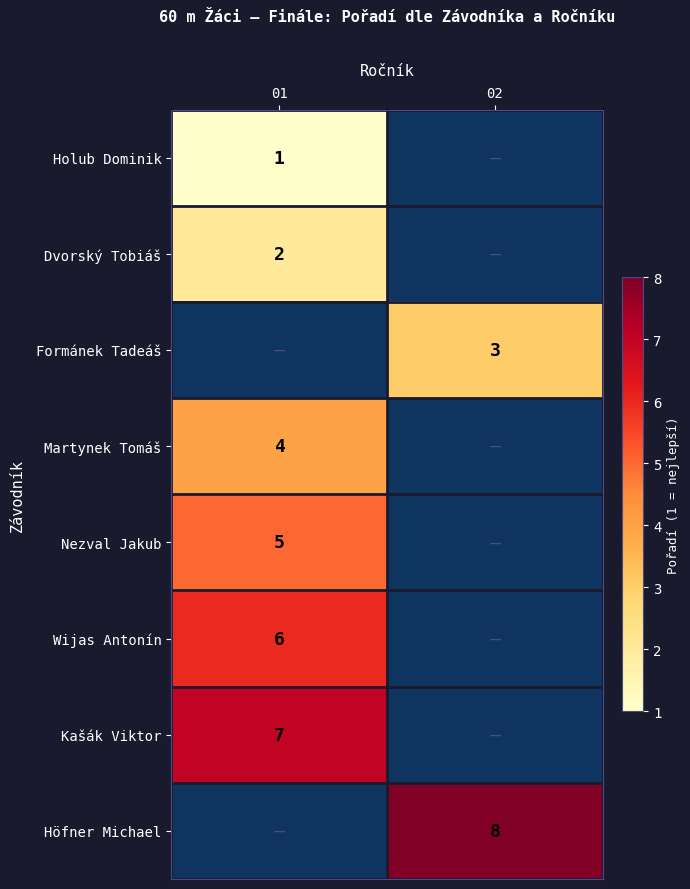

Is the value of Kašák Viktor at 01 greater than the value of Martynek Tomáš at 01?

Yes